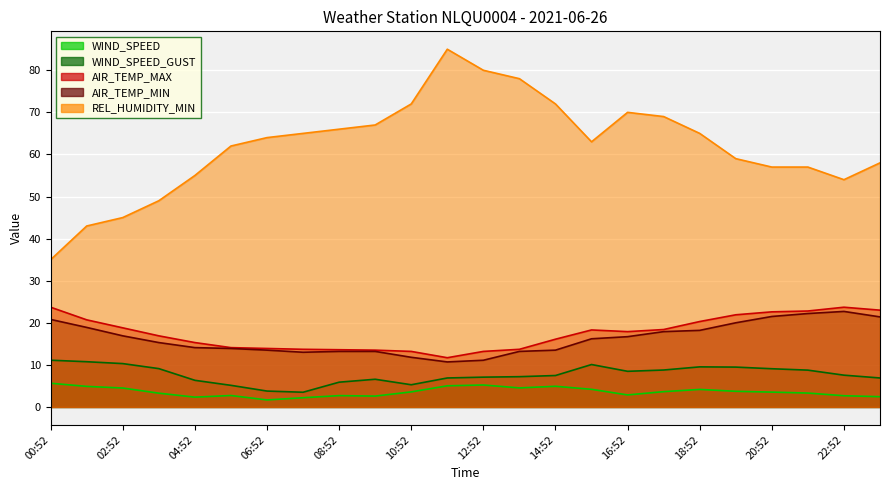

True or false: WIND_SPEED and AIR_TEMP_MAX cross at least once.

False